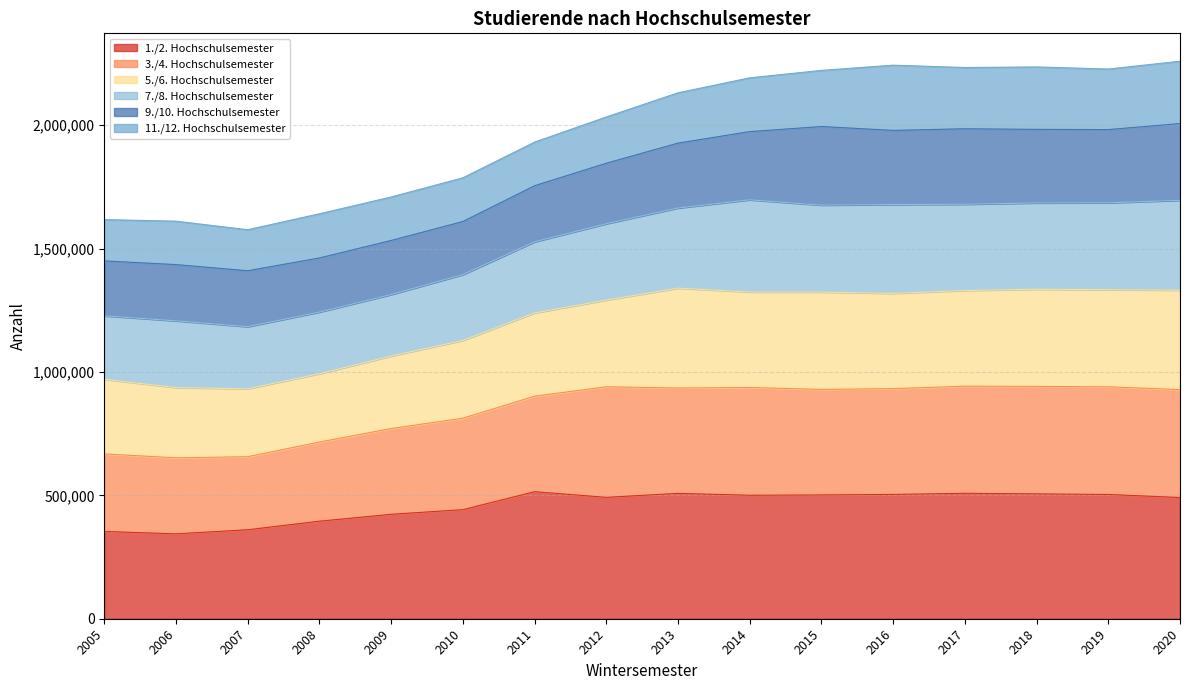

What is the total value across all series at 2020?

2259009